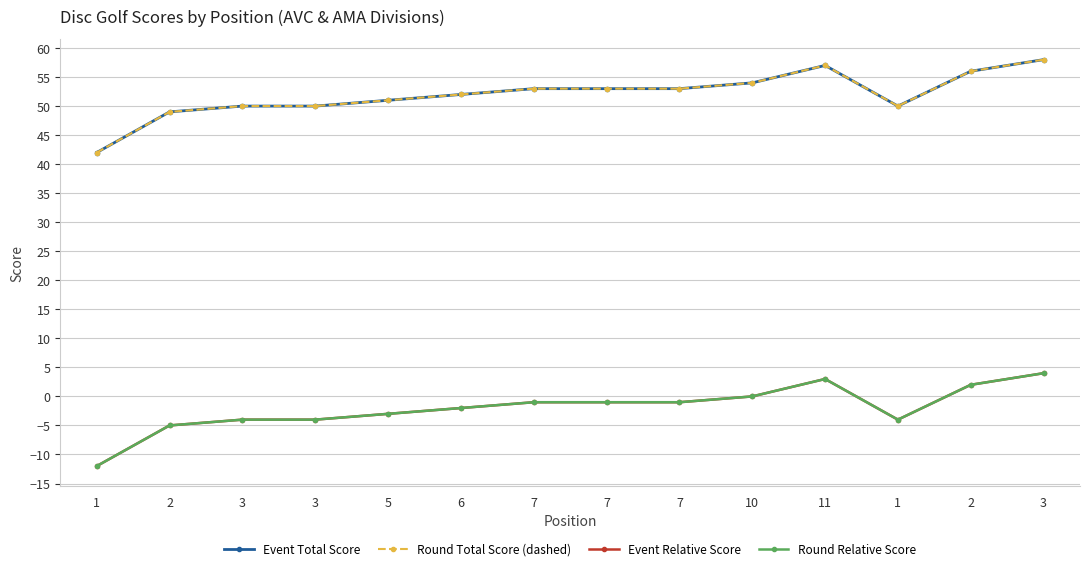

Which category has the highest value in the Round Relative Score series?

3